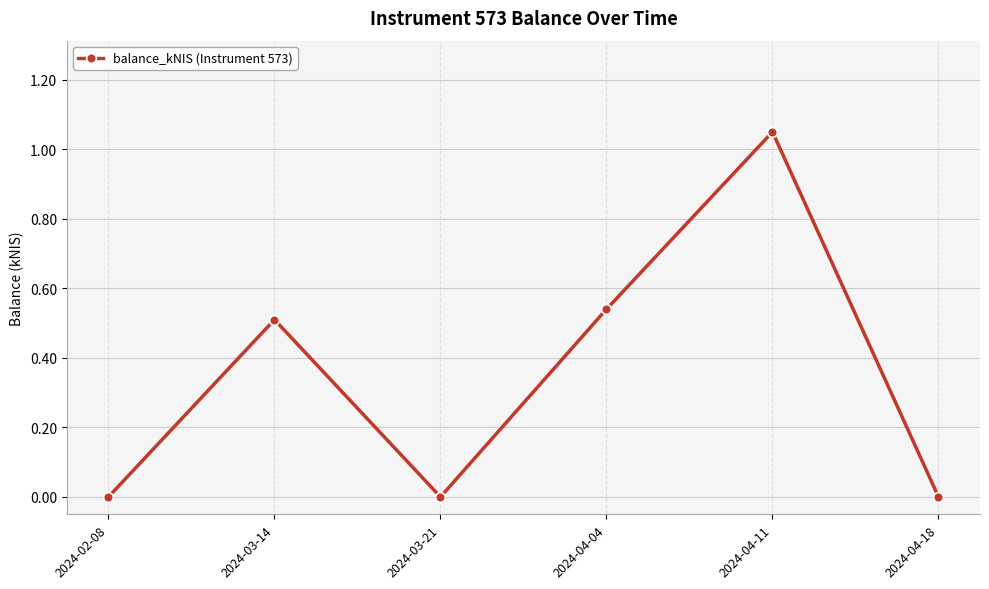

Which label corresponds to the largest value in the chart?

2024-04-11